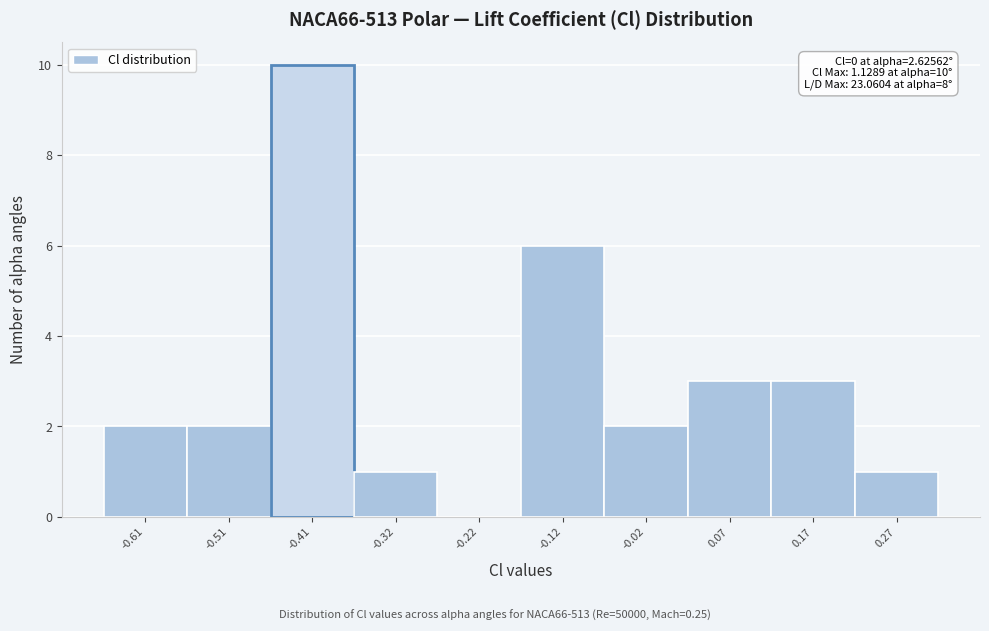

Over which range of the x-axis is the bar tallest?

-0.46 to -0.36